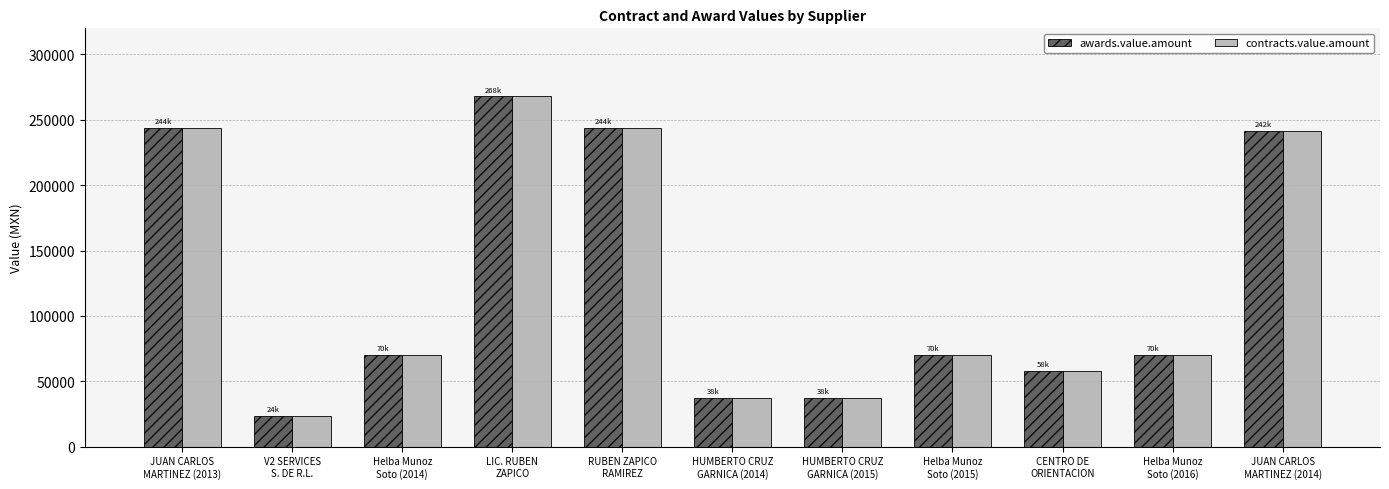

What is the difference between the maximum and minimum values in the awards.value.amount series?

244308.8